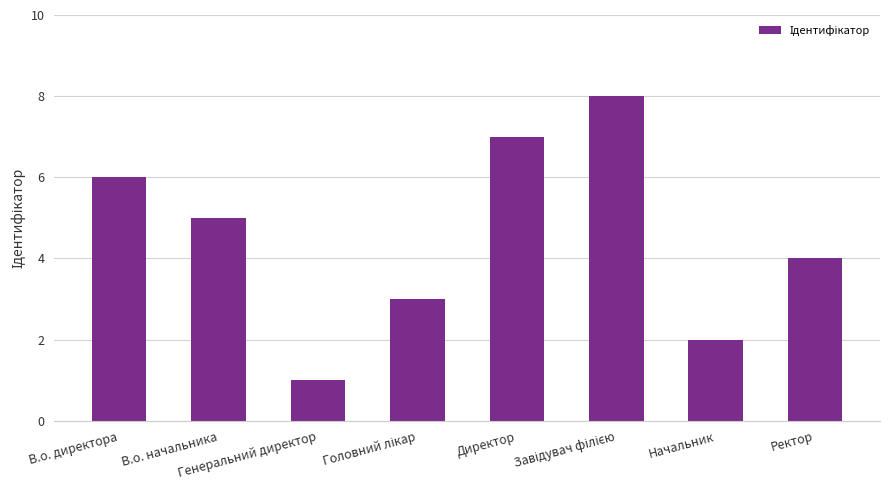

What is the greatest value displayed?

8